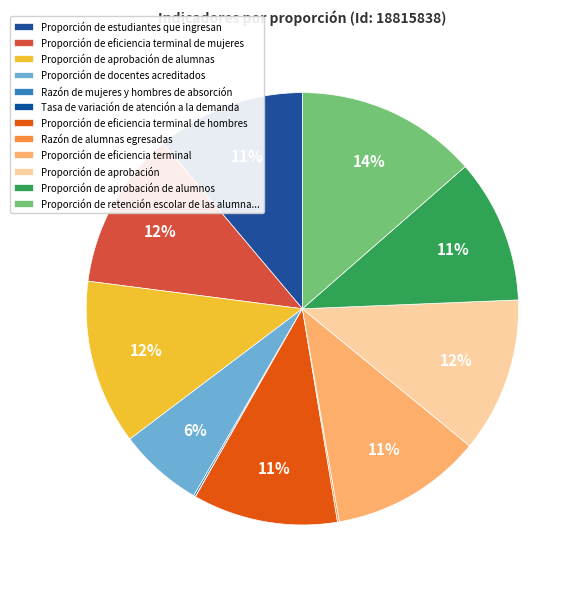

To the nearest percent, what is the average slice percentage?

8%